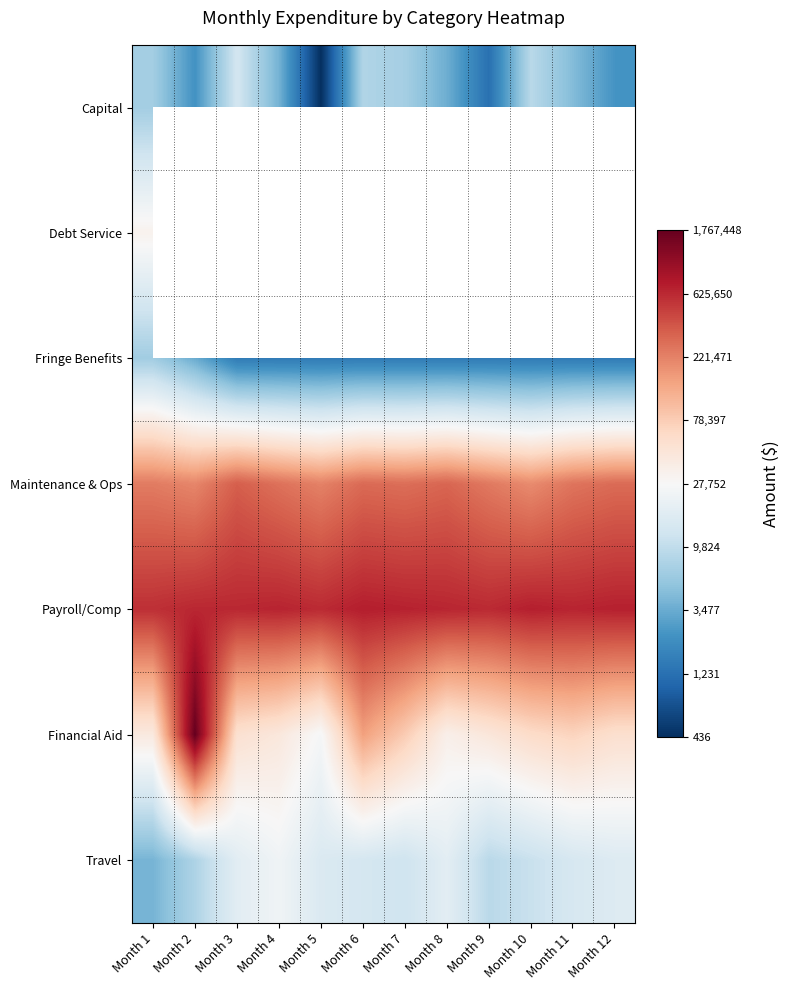

The value of Fringe Benefits at Month 9 is 2.0. True or false?

False